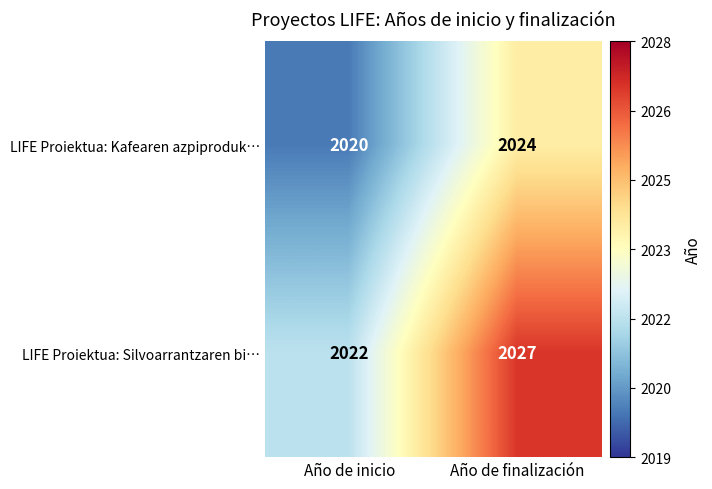

At which label is LIFE Proiektua: Kafearen azpiproduk… closest to 2022?

Año de inicio